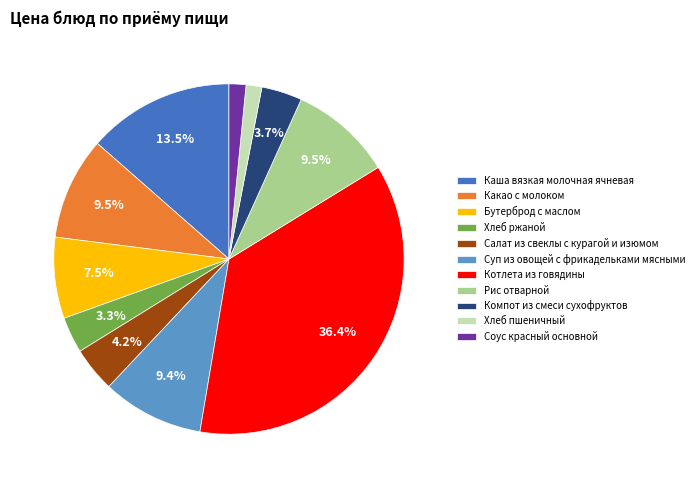

How many slices are in this pie chart?

11